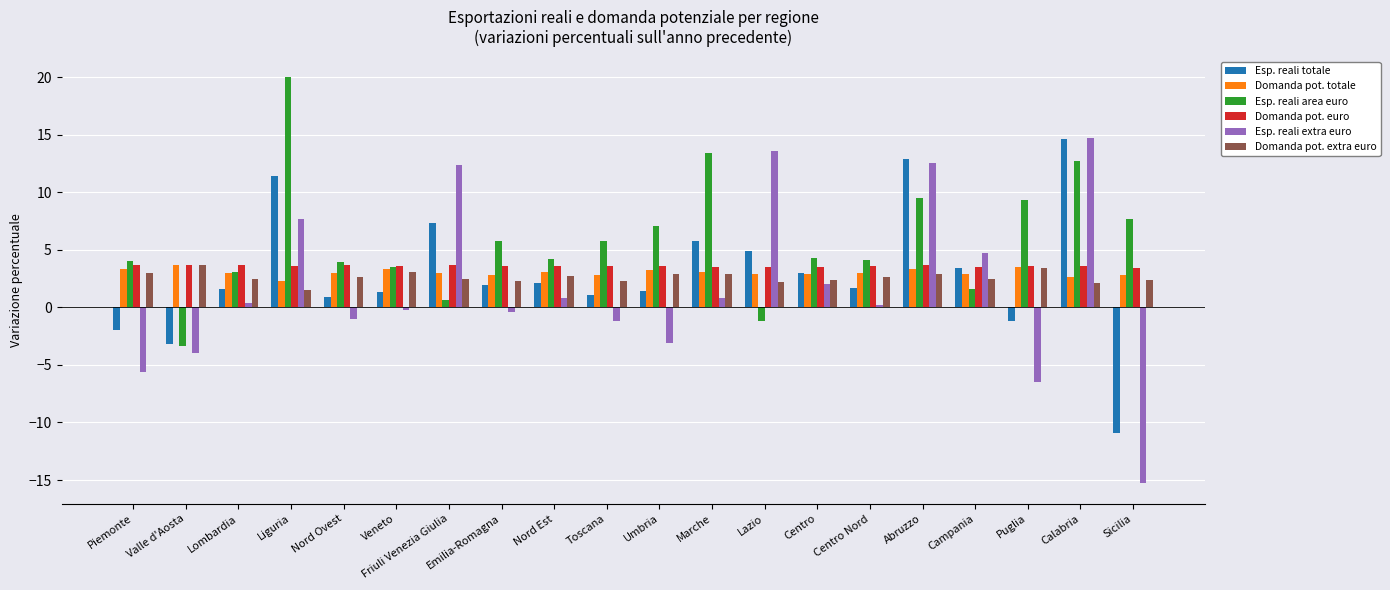

What value does the Domanda pot. euro series have at Calabria?

3.6